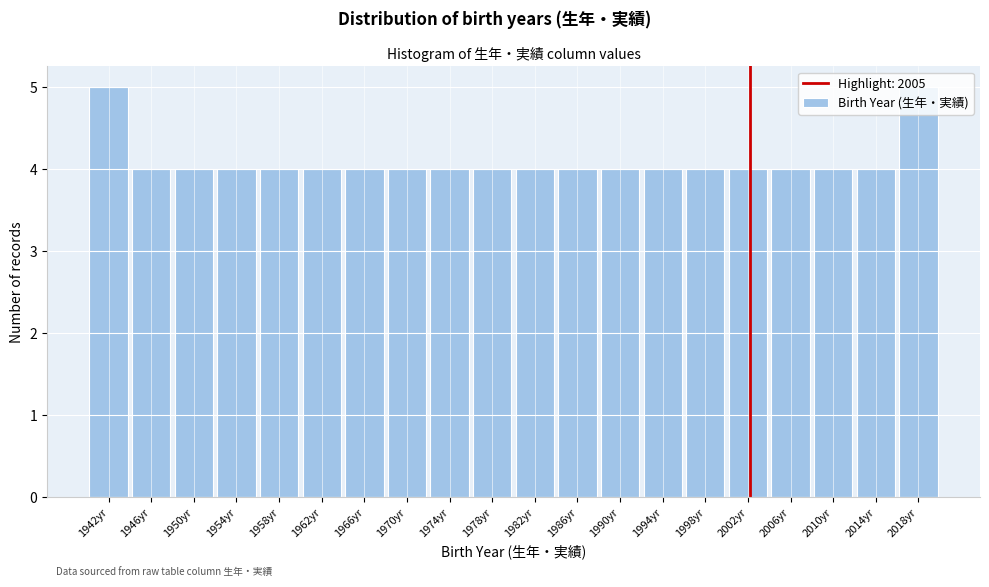

Between 1954yr and 1942yr, which is larger?

1942yr